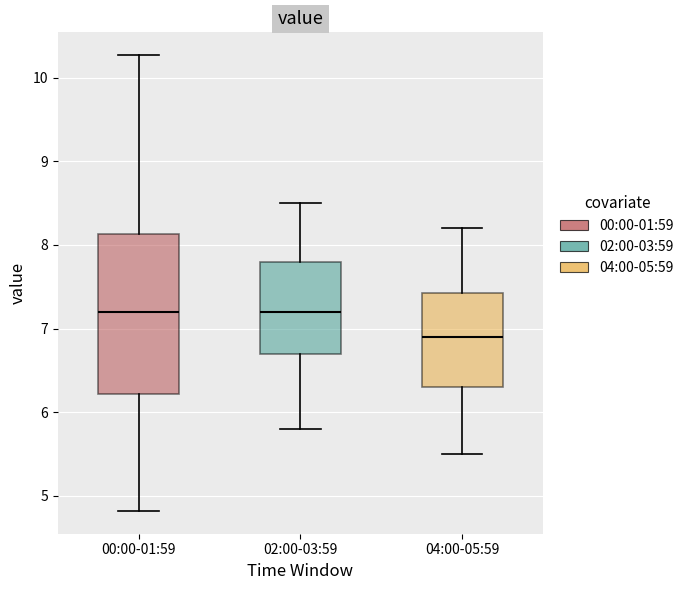

Reading left to right, transcribe this box plot: for each box, give where its median line is, the range the box spans, and where its two whiskers end, as read against the y-axis. The values are not printed on the chart, so give them approximately, as read against the axis.

00:00-01:59: median 7.2, box 6.2 to 8.1, whiskers 4.8 to 10.3
02:00-03:59: median 7.2, box 6.7 to 7.8, whiskers 5.8 to 8.5
04:00-05:59: median 6.9, box 6.3 to 7.4, whiskers 5.5 to 8.2